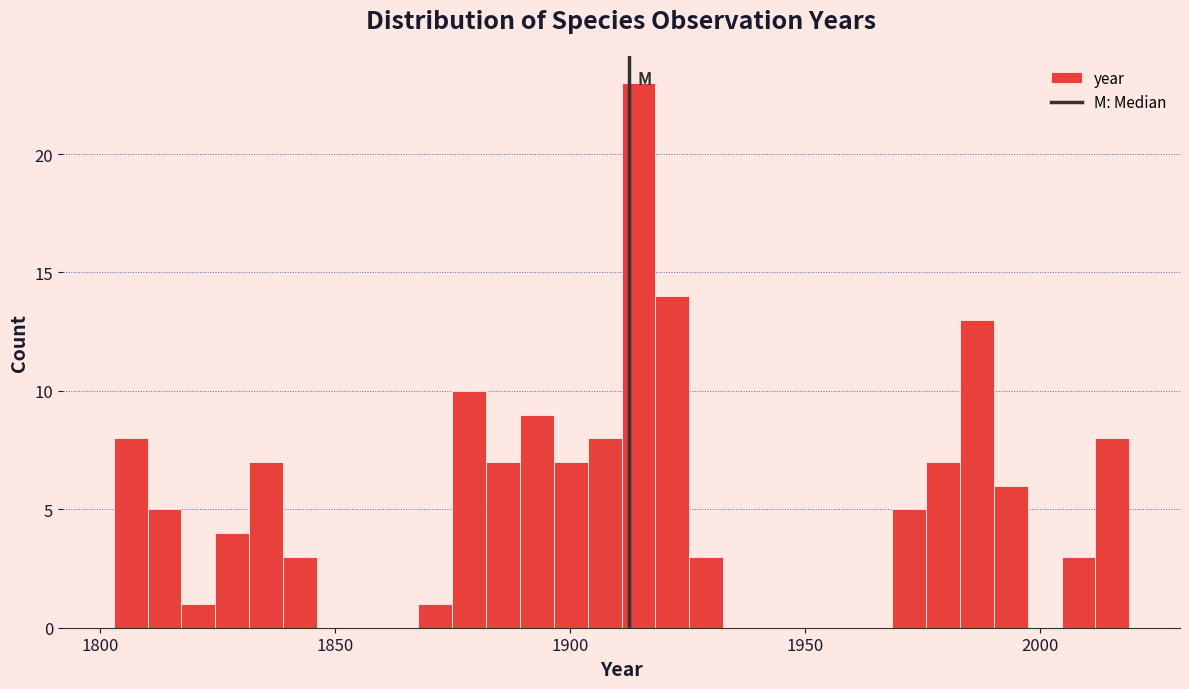

Around what value on the x-axis is the tallest bar? Give the approximate position of its centre, as read against the axis.

1915